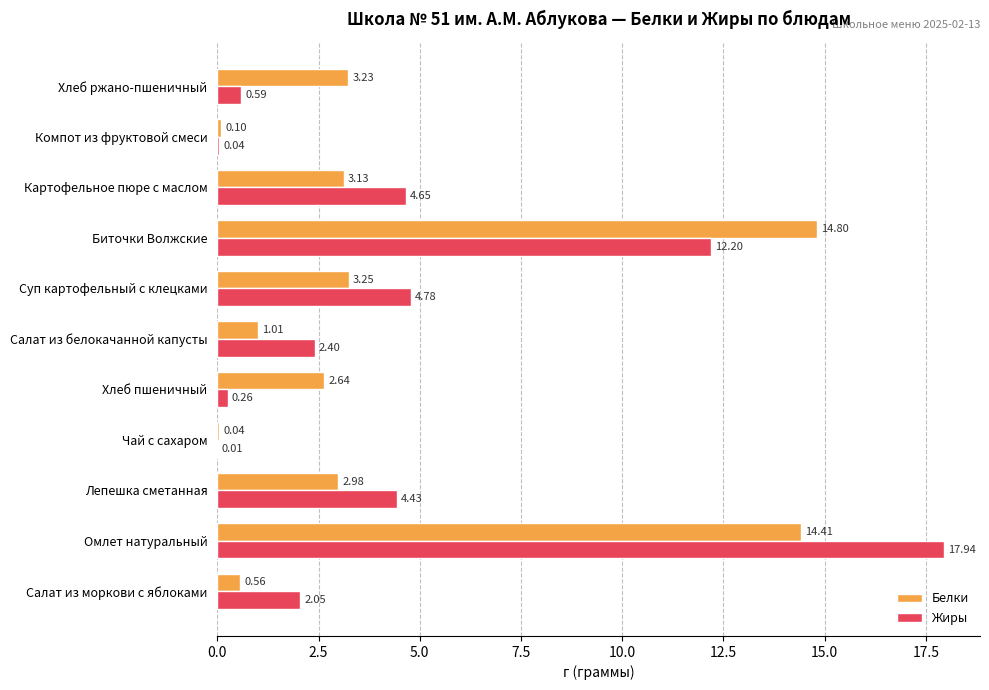

At which category is the sum across all series the highest?

Омлет натуральный